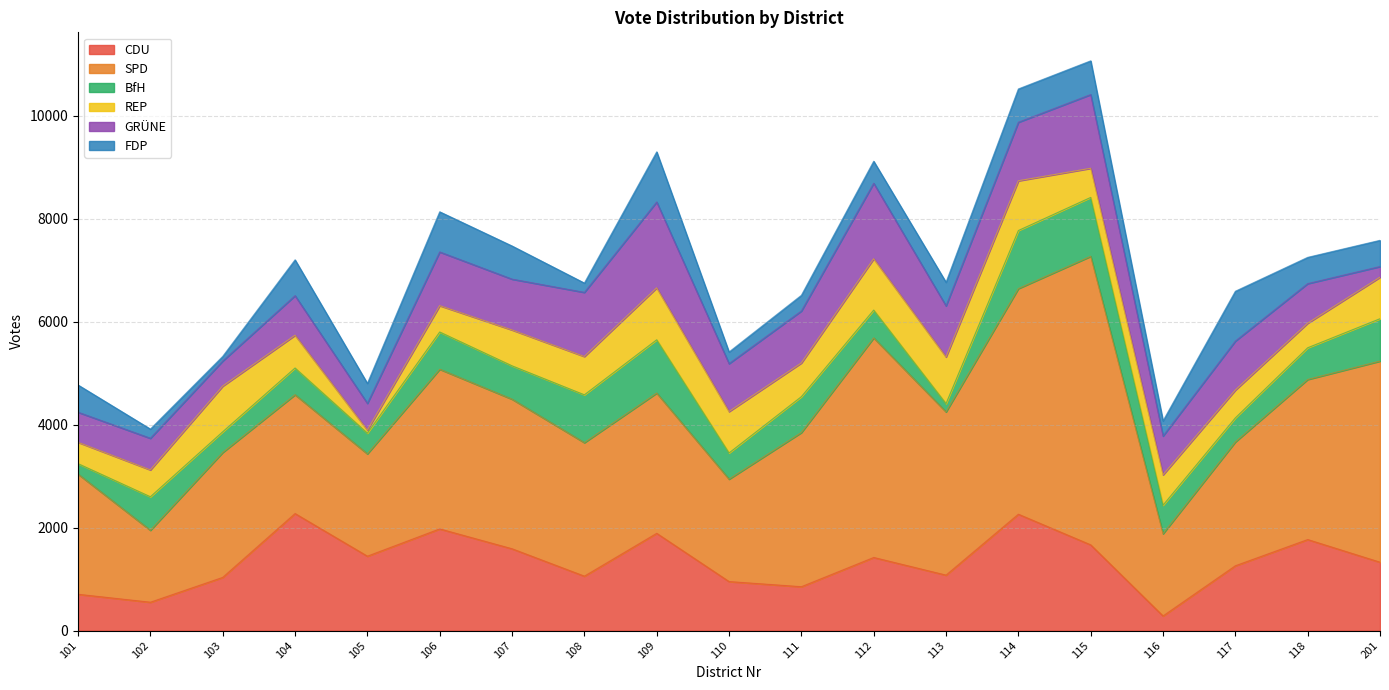

True or false: GRÜNE and REP intersect in this chart.

True